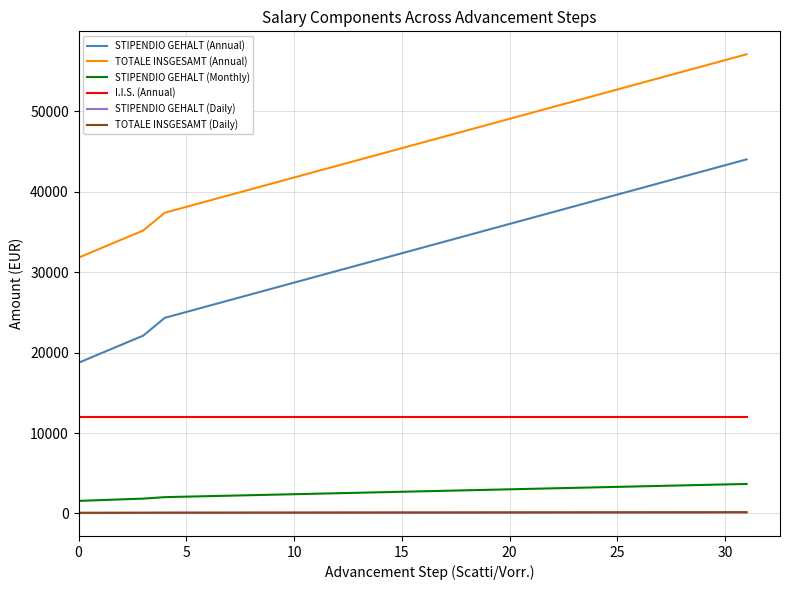

True or false: TOTALE INSGESAMT (Annual) and I.I.S. (Annual) intersect in this chart.

False